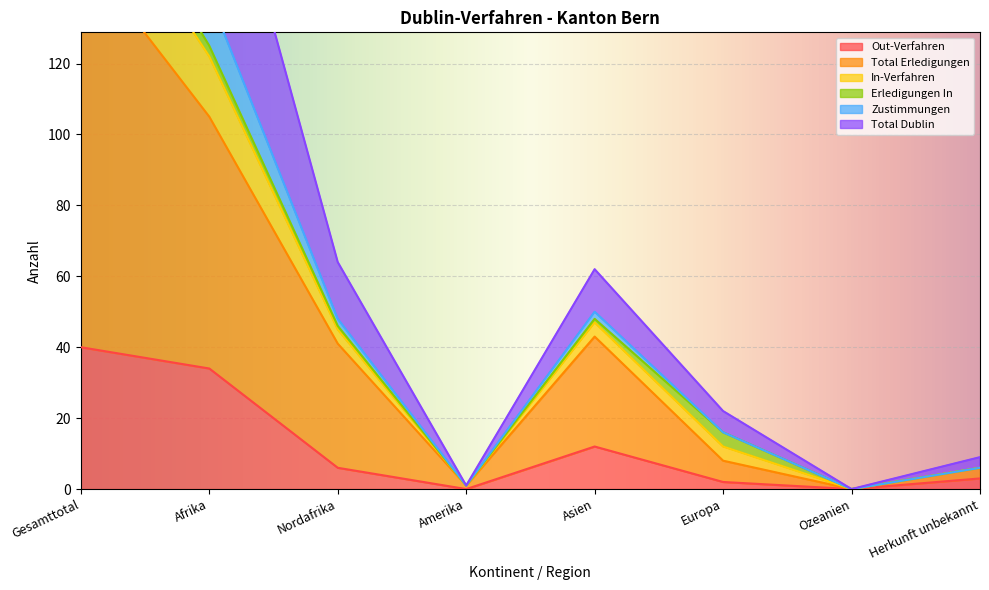

True or false: Total Dublin and Out-Verfahren intersect in this chart.

False